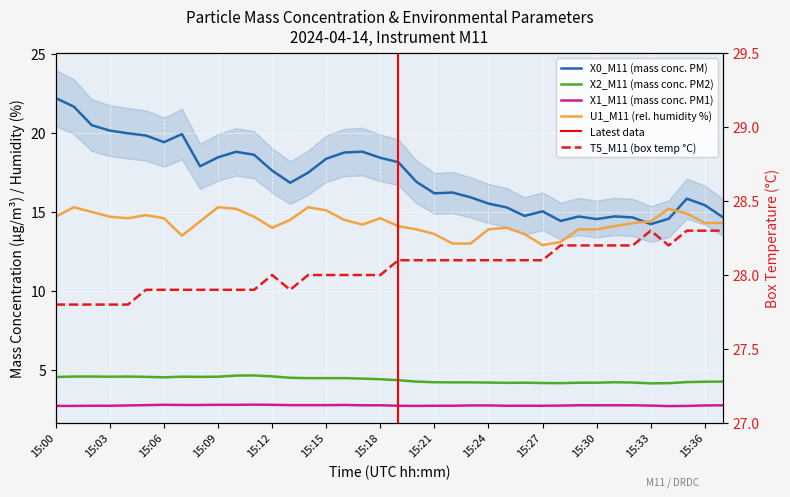

Does the chart display data point markers on the line(s)?

No